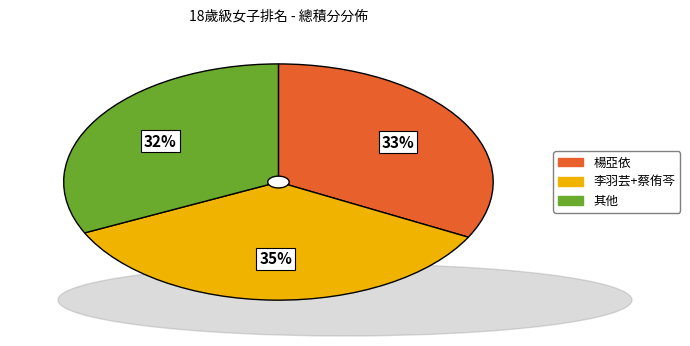

To the nearest percent, what is the average slice percentage?

33%